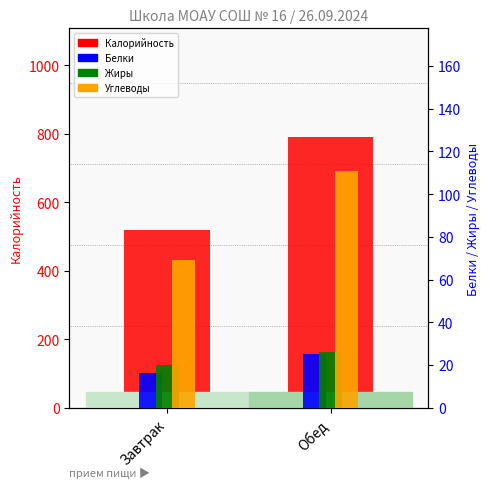

What is the smallest value displayed?

16